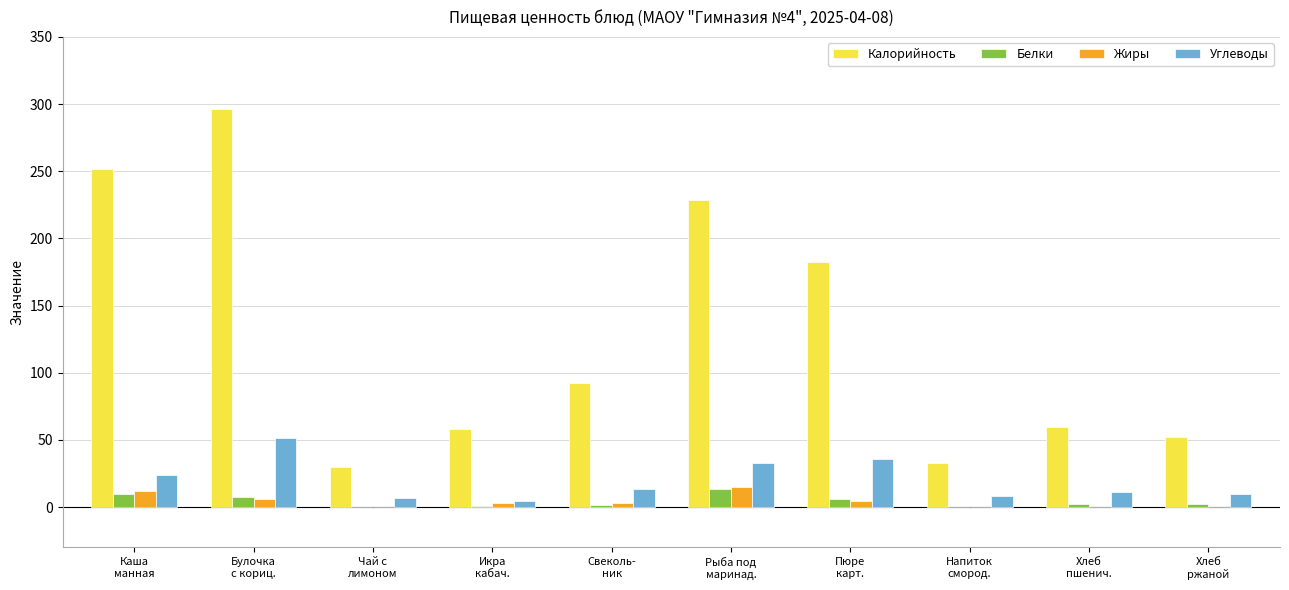

What is the sum of all Белки values?

43.8